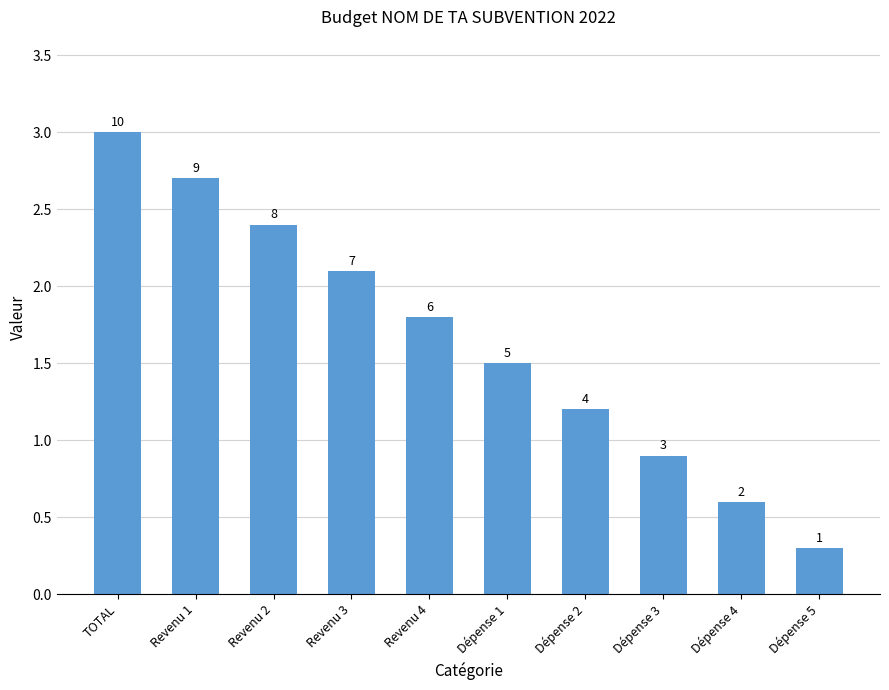

How many bars are there in total?

10